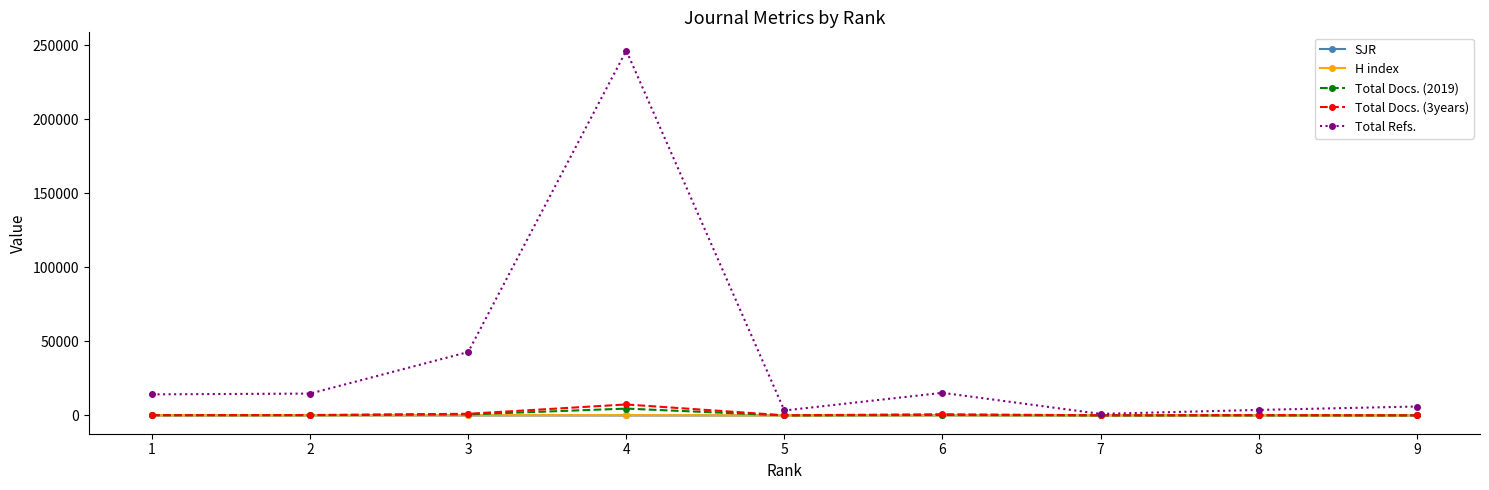

What is the greatest value displayed?

246332.0